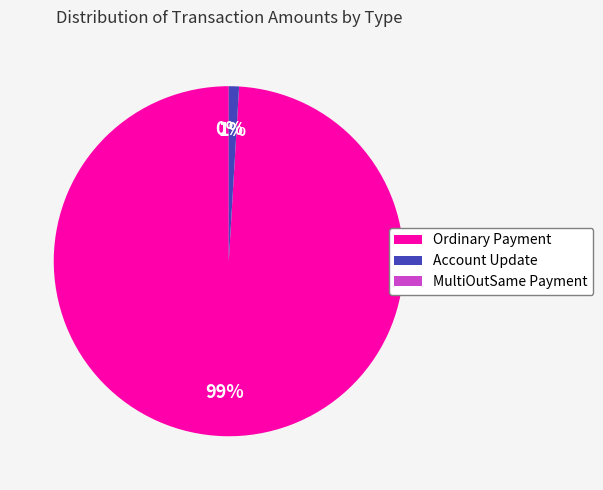

To the nearest percent, what is the difference between the Account Update and Ordinary Payment slice percentages?

98%